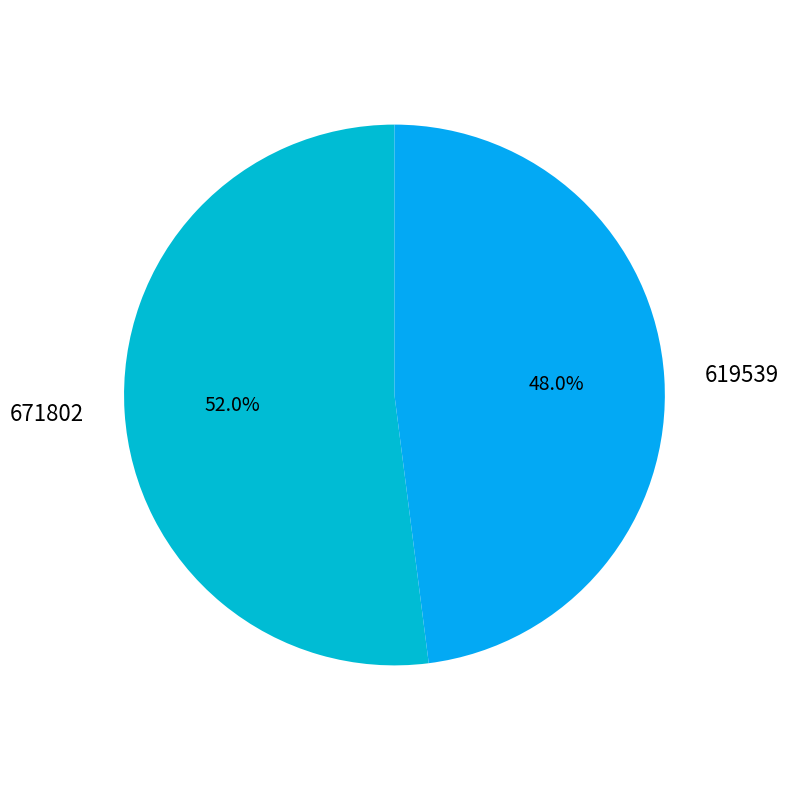

Is it true that 671802 is 64% of the pie?

False